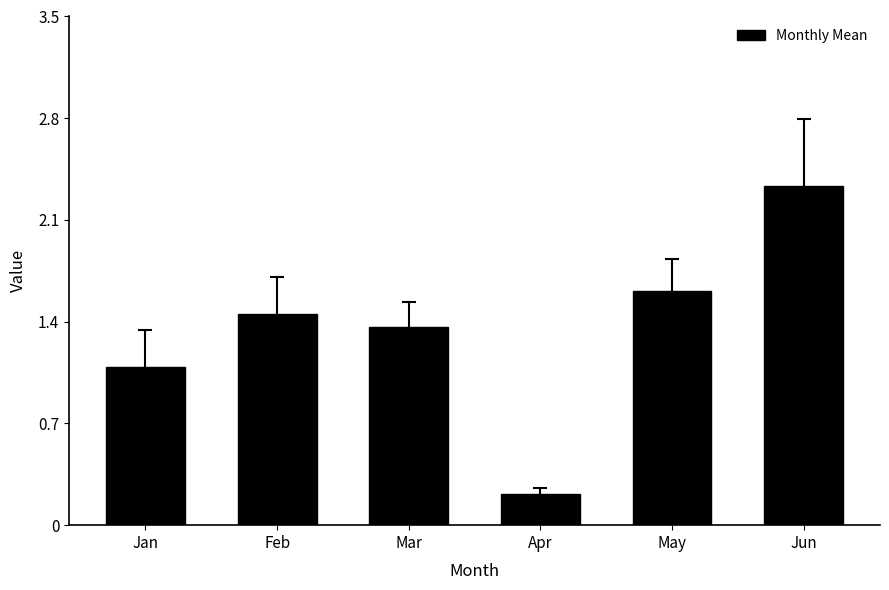

How many categories are shown in the chart?

6